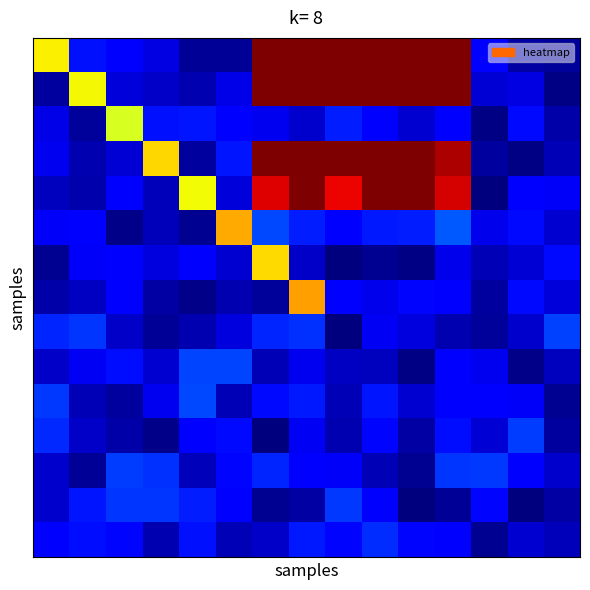

At which category is the sum across all series the highest?

7